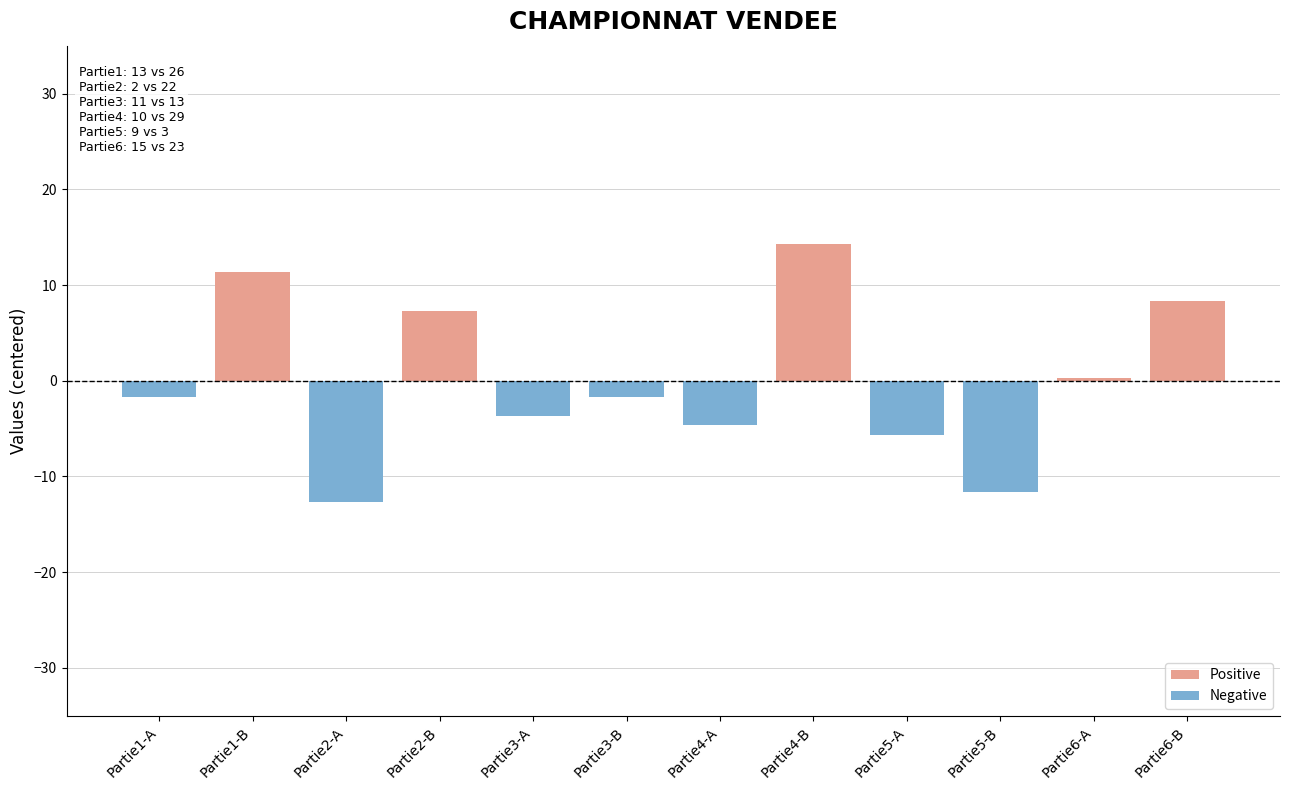

Reading right to left, extract all data points from this chart.

Positive: Partie6-B=8.3	Partie6-A=0.3	Partie5-B=0.0	Partie5-A=0.0	Partie4-B=14.3	Partie4-A=0.0	Partie3-B=0.0	Partie3-A=0.0	Partie2-B=7.3	Partie2-A=0.0	Partie1-B=11.3	Partie1-A=0.0
Negative: Partie6-B=0.0	Partie6-A=0.0	Partie5-B=-11.7	Partie5-A=-5.7	Partie4-B=0.0	Partie4-A=-4.7	Partie3-B=-1.7	Partie3-A=-3.7	Partie2-B=0.0	Partie2-A=-12.7	Partie1-B=0.0	Partie1-A=-1.7